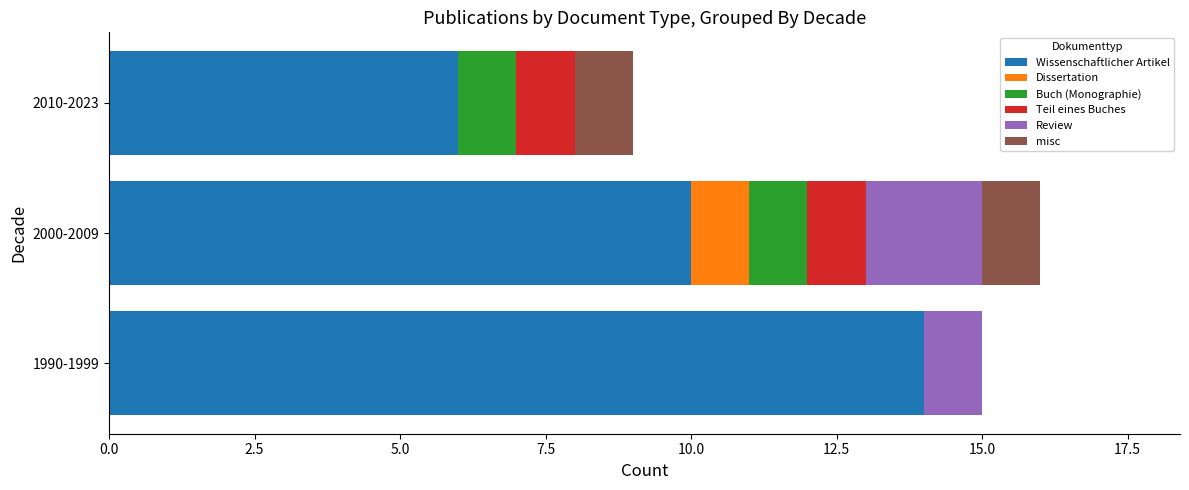

How many data points does each series have?

3